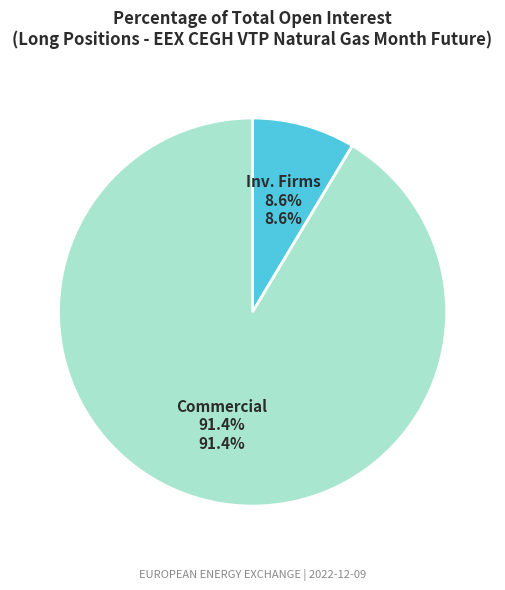

How many slices are in this pie chart?

2